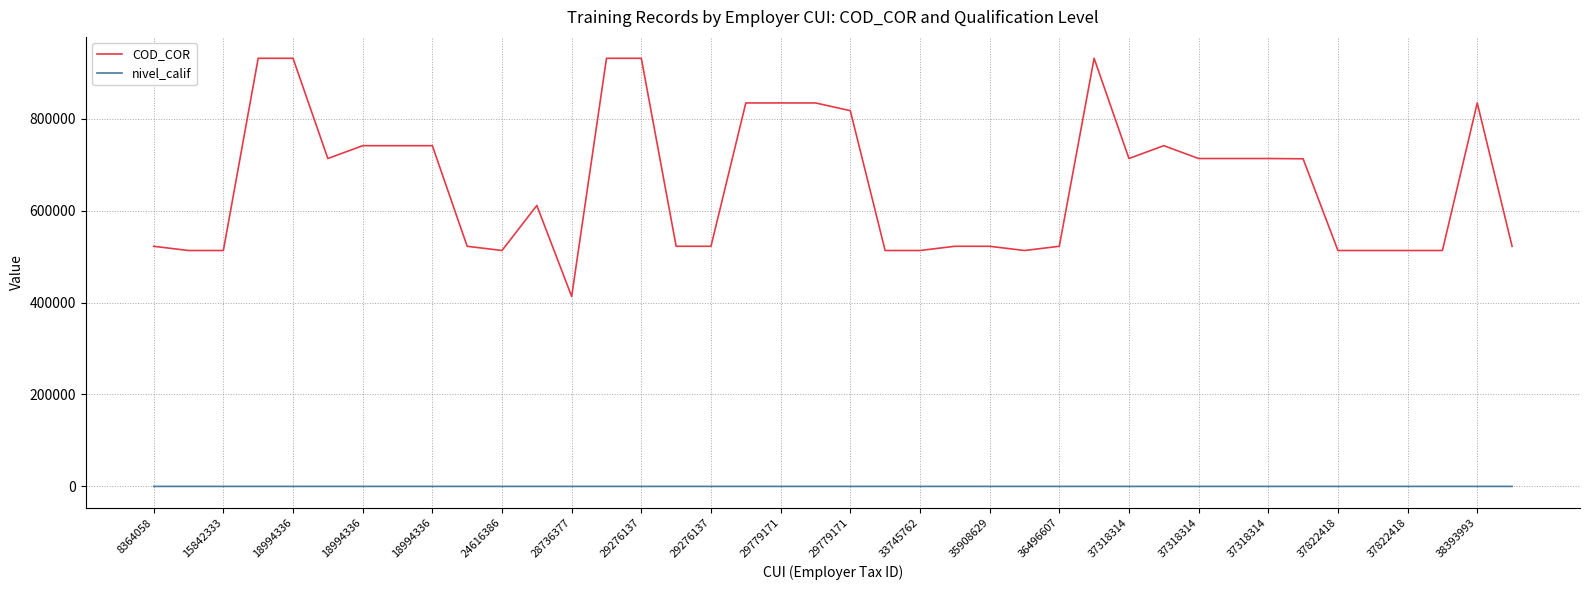

Which series has the widest spread of values?

COD_COR